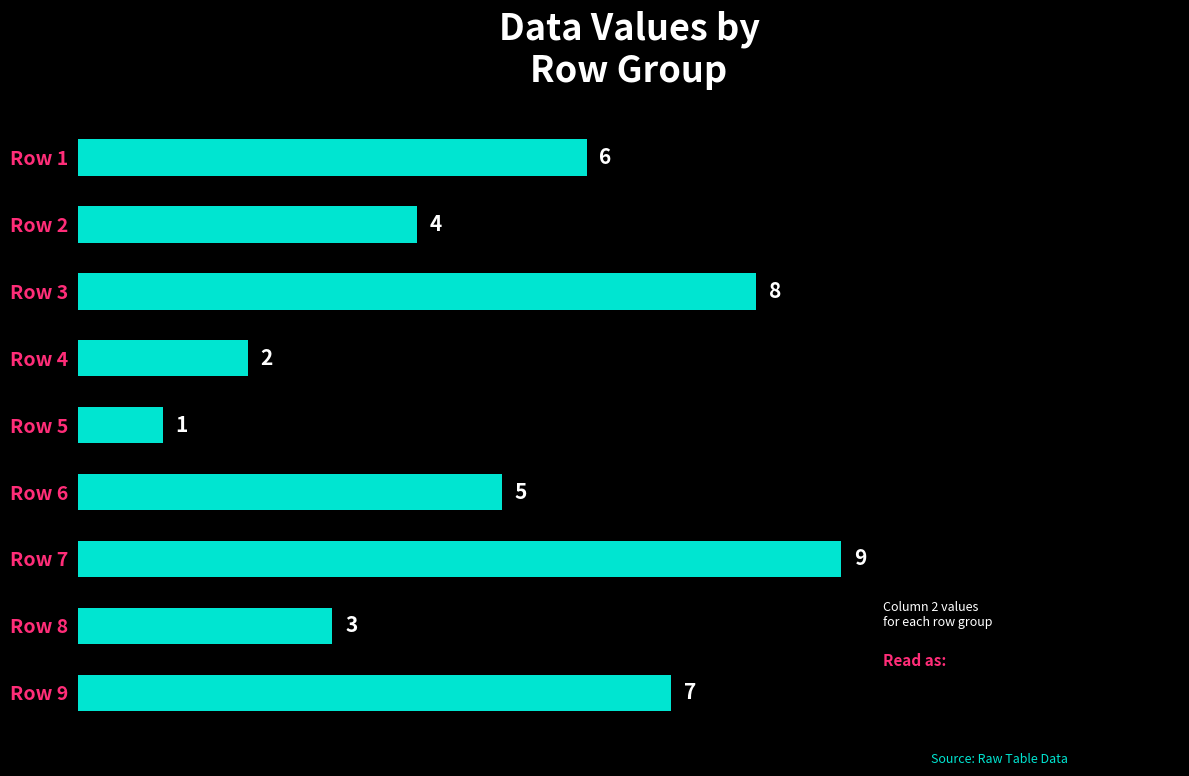

Does the chart contain stacked bars?

No